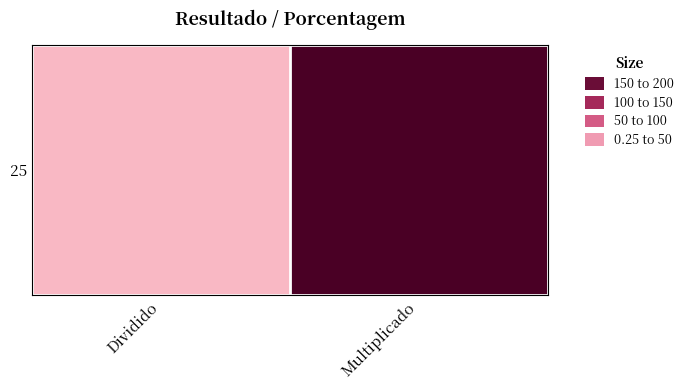

List the labels in order of value, smallest first.

Dividido, Multiplicado